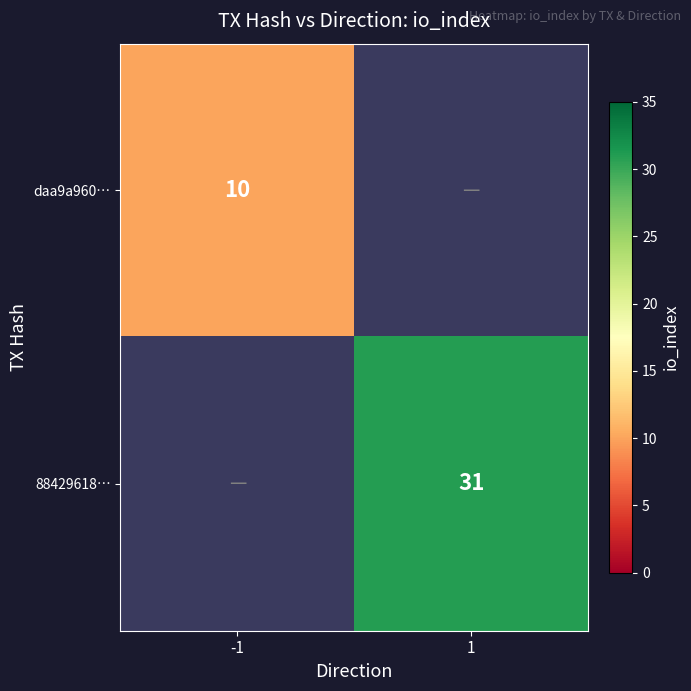

At how many categories does at least one series exceed 16?

1